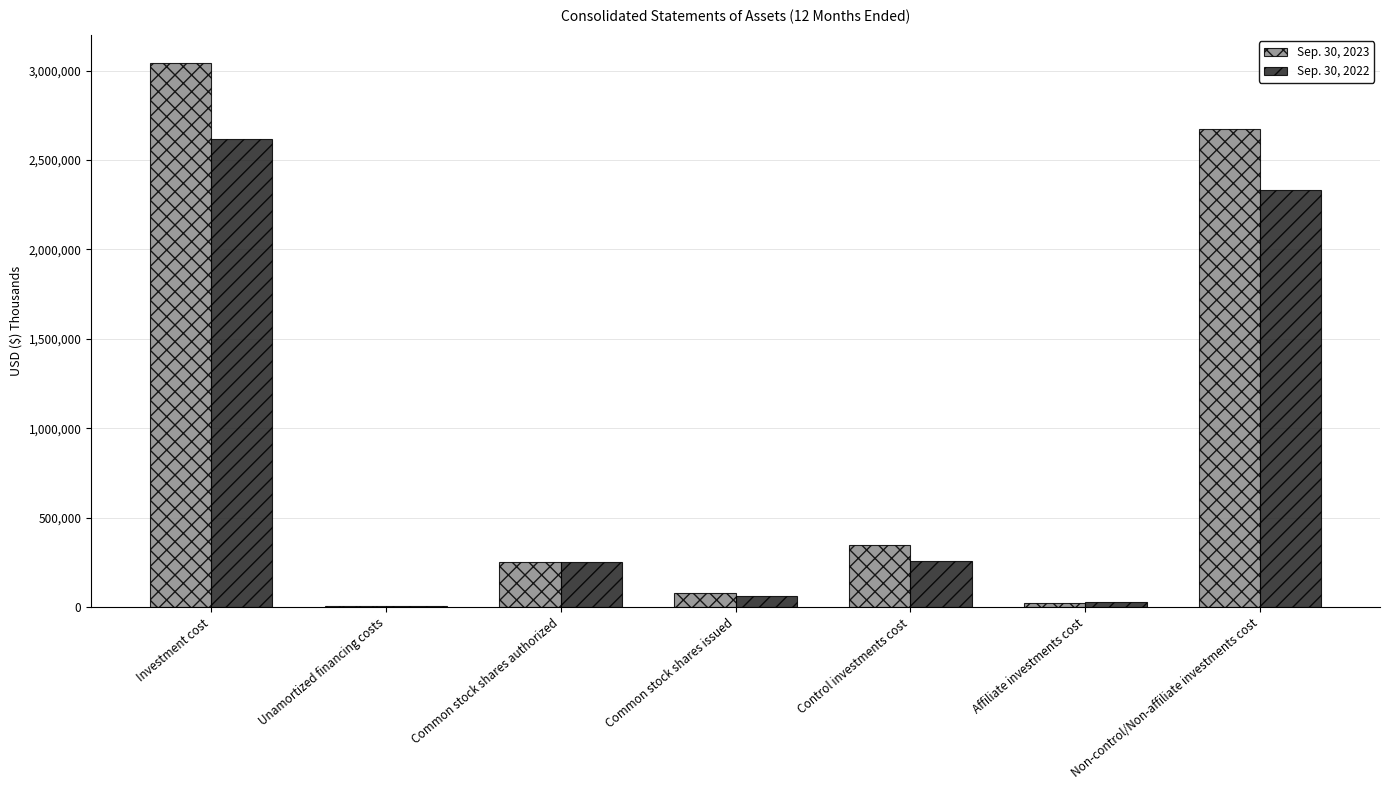

The value of Sep. 30, 2023 at Control investments cost is 121507. True or false?

False